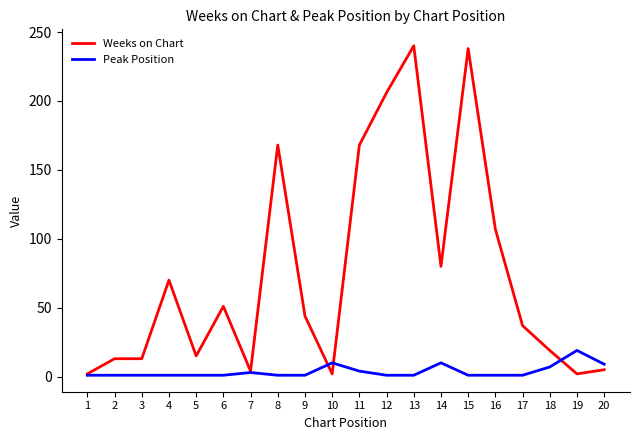

Rank the series at 15 from highest to lowest value.

Weeks on Chart, Peak Position